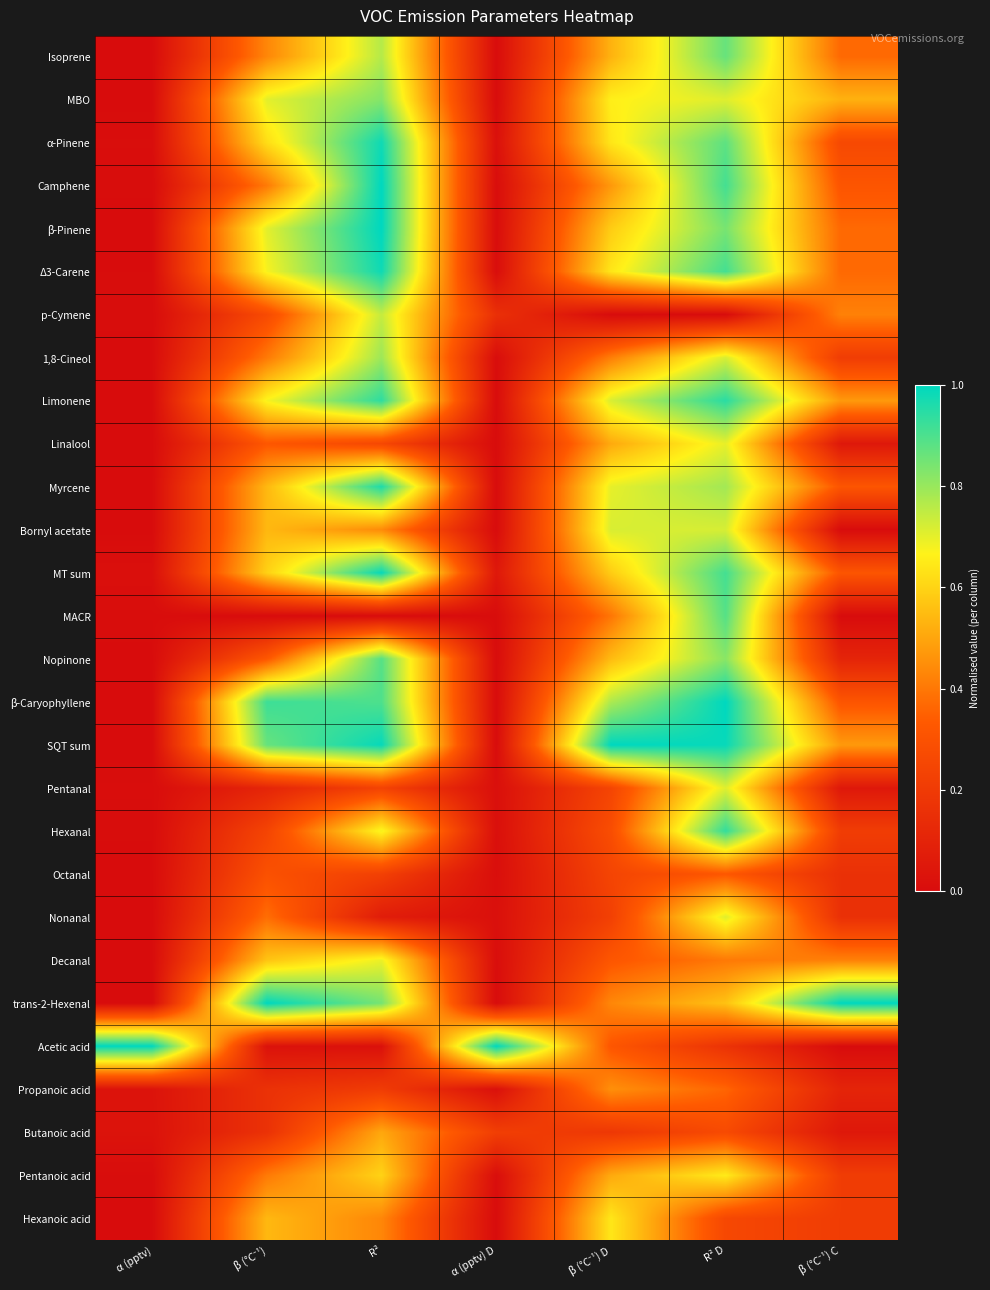

Which series has the largest range (max minus min)?

trans-2-Hexenal